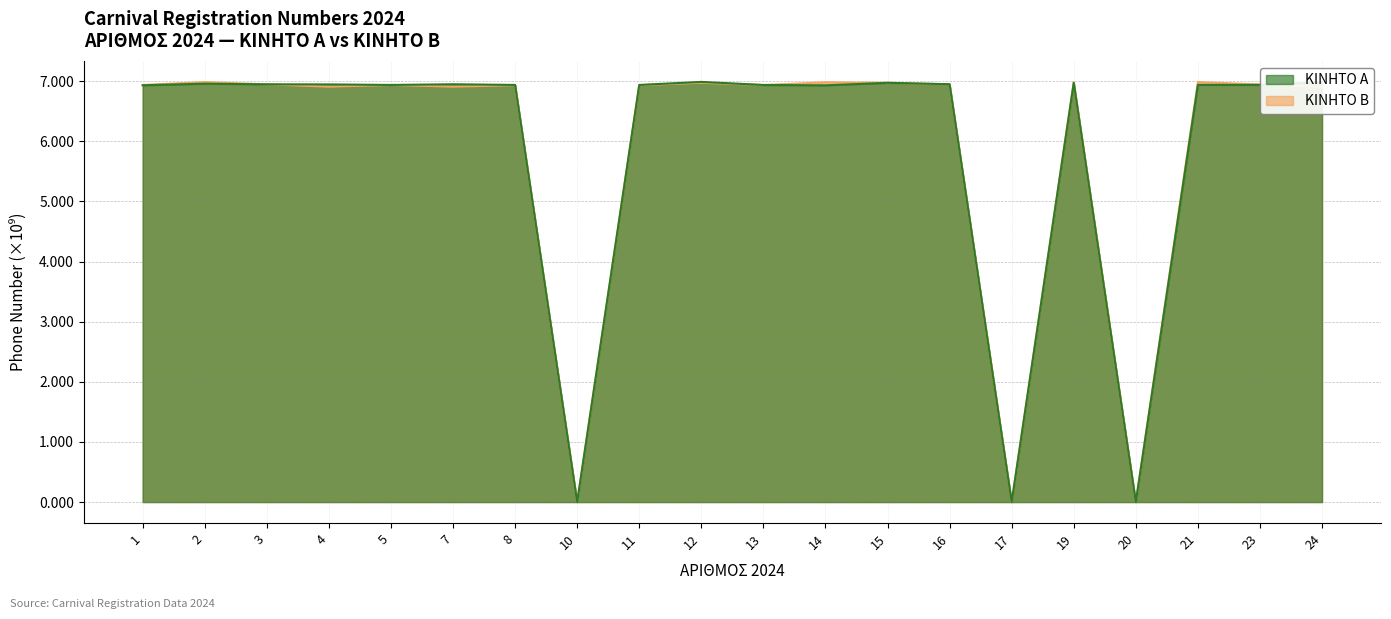

What is the difference between the second highest and minimum values in the ΚΙΝΗΤΟ Α series?

7.0